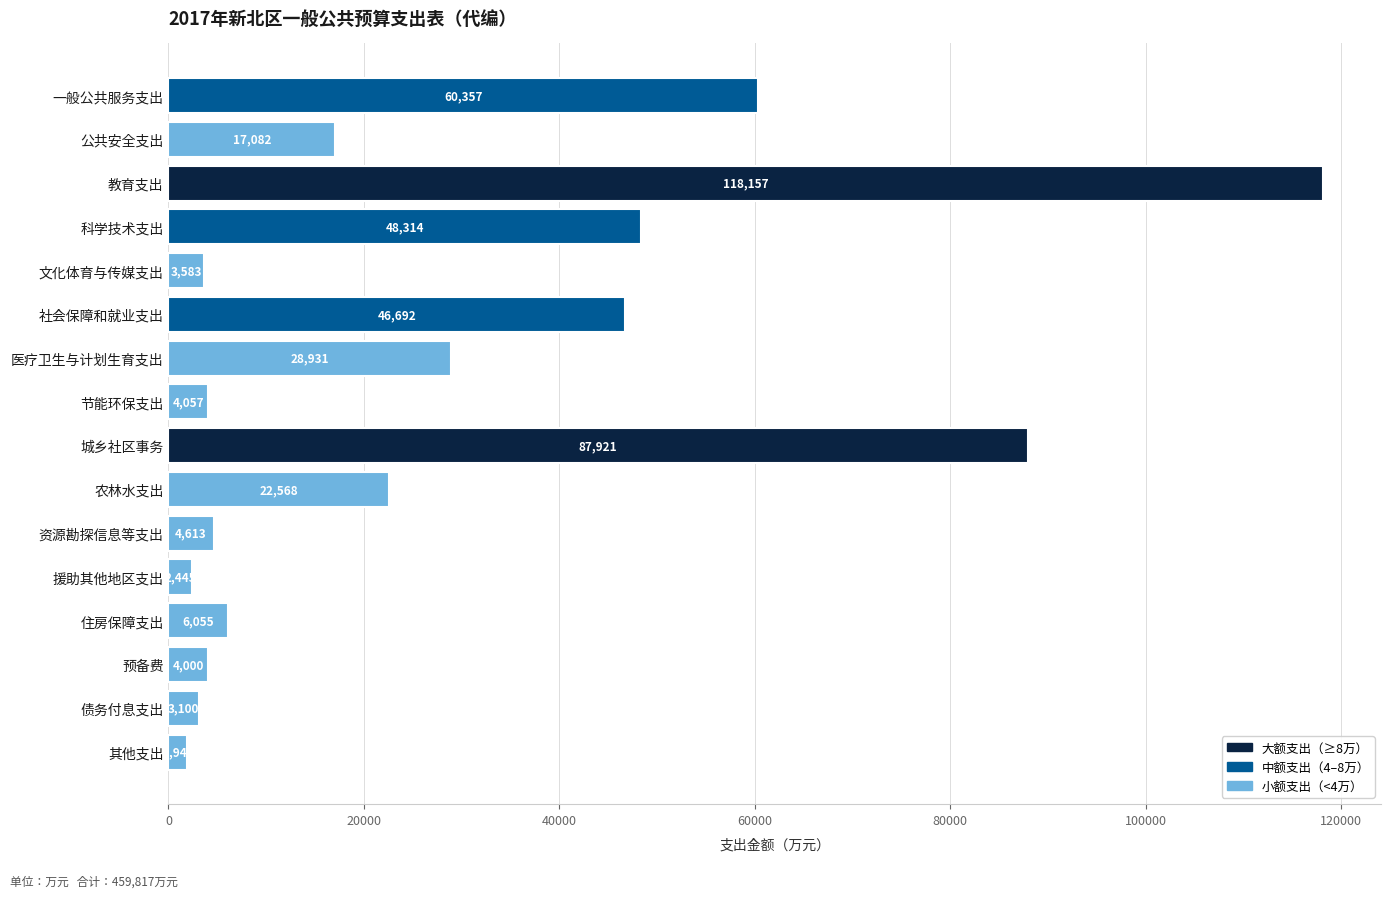

What is the maximum value shown in the chart?

118157.1